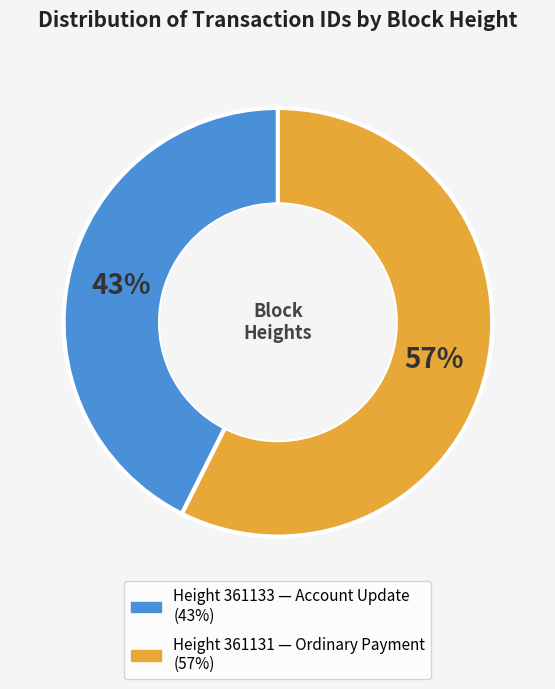

Does any single category account for the majority?

Yes